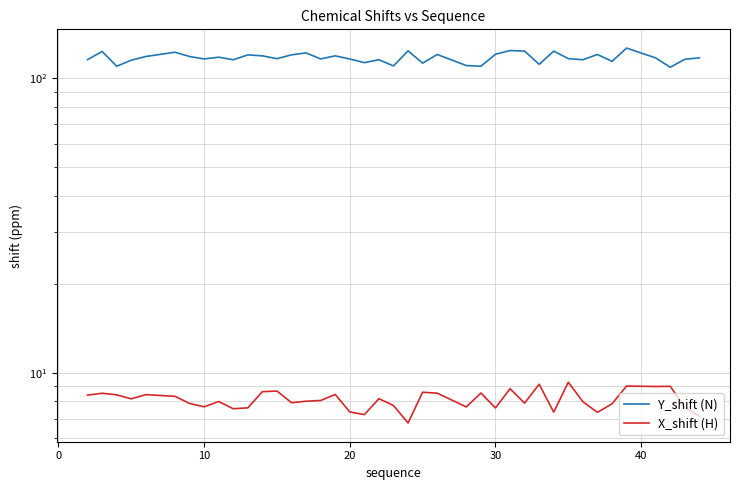

Is this an area chart (filled region under the line)?

No